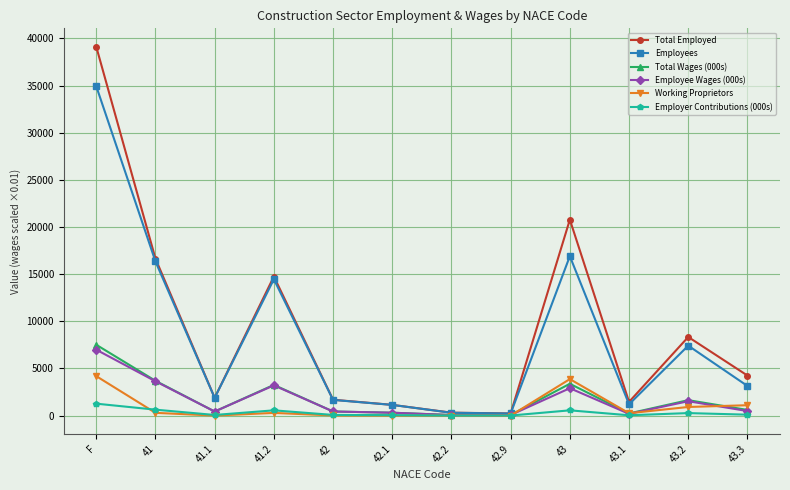

What is the maximum value for Working Proprietors?

4189.0